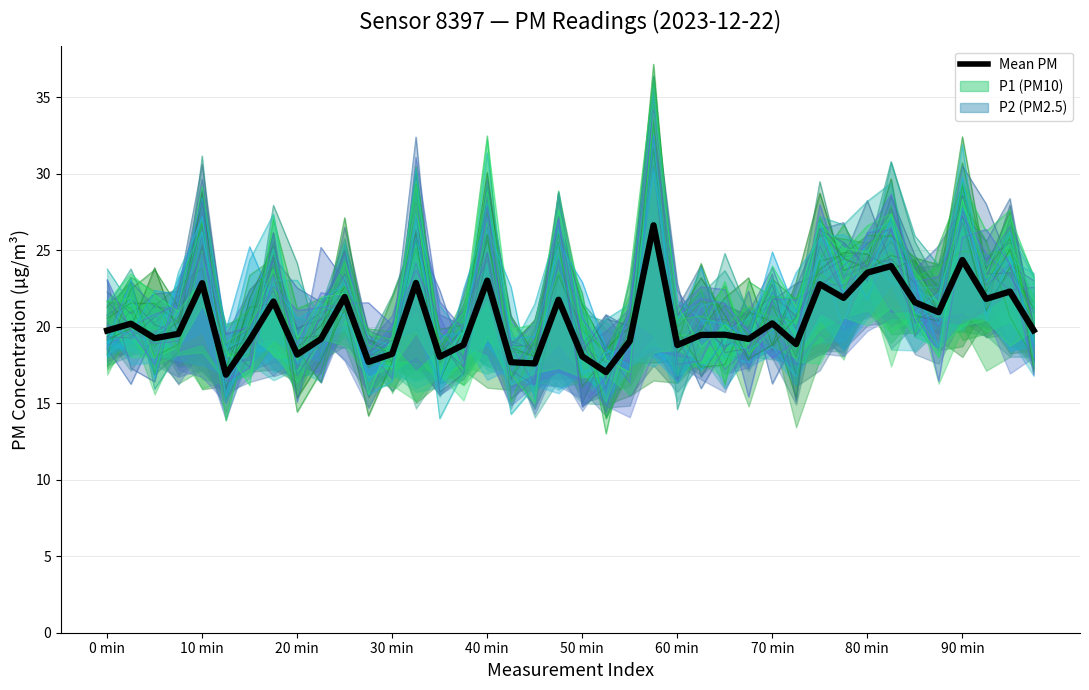

What is the sum of all Mean PM values?

814.1